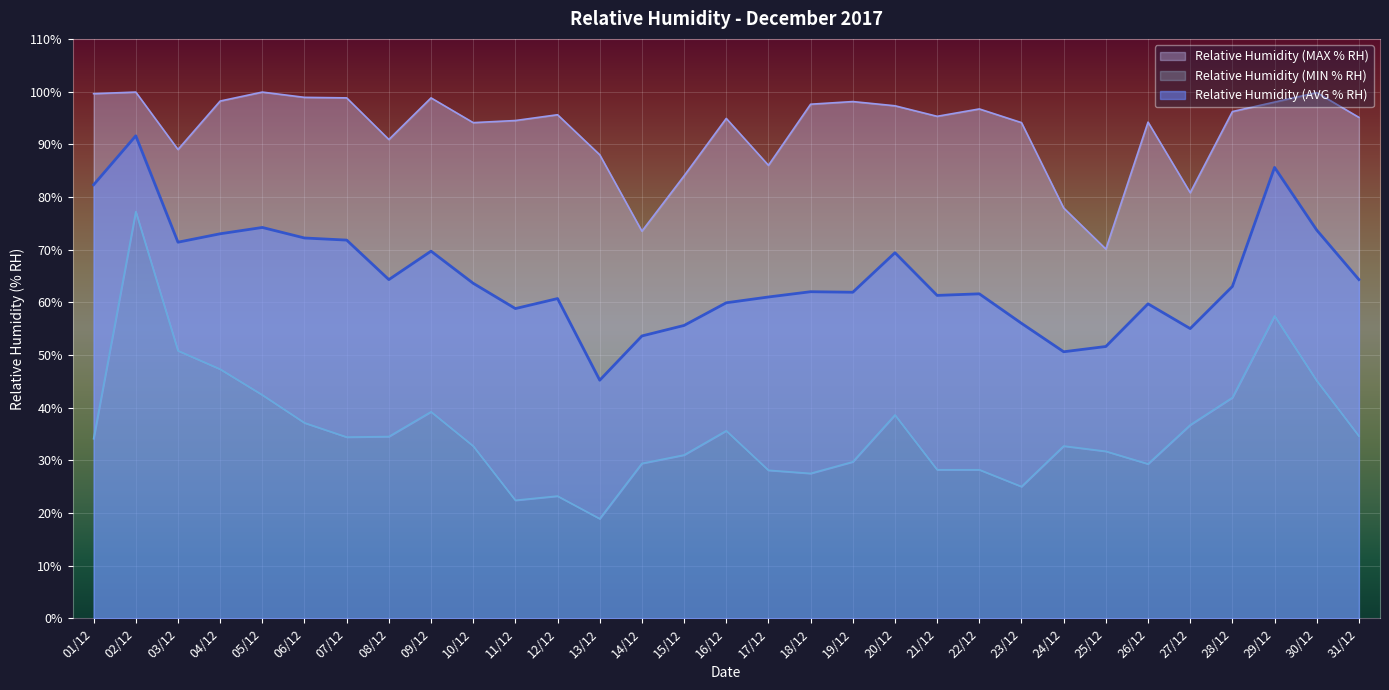

Does the chart display data point markers on the line(s)?

No